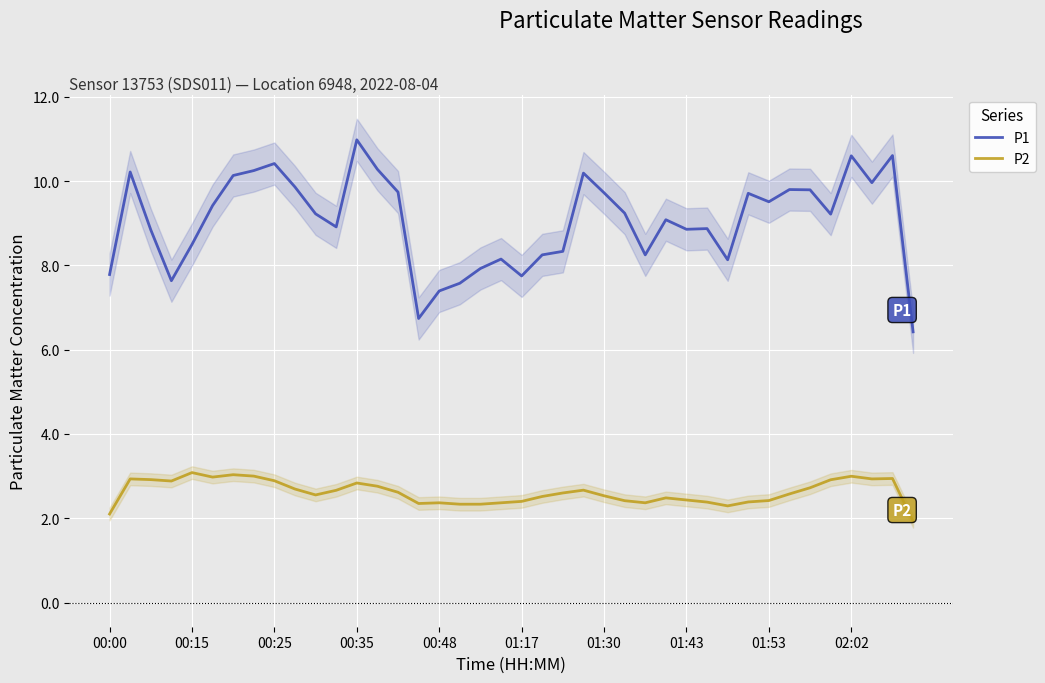

At how many categories does at least one series exceed 5?

40